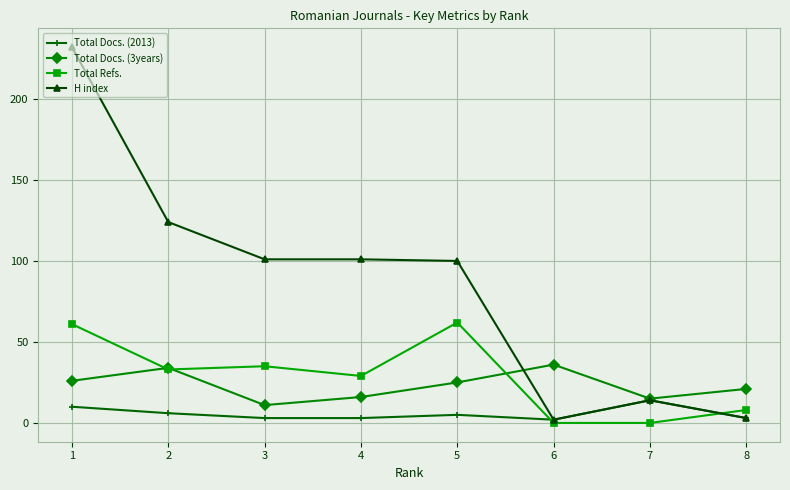

True or false: Total Docs. (3years) has a value of 29 at 8.

False